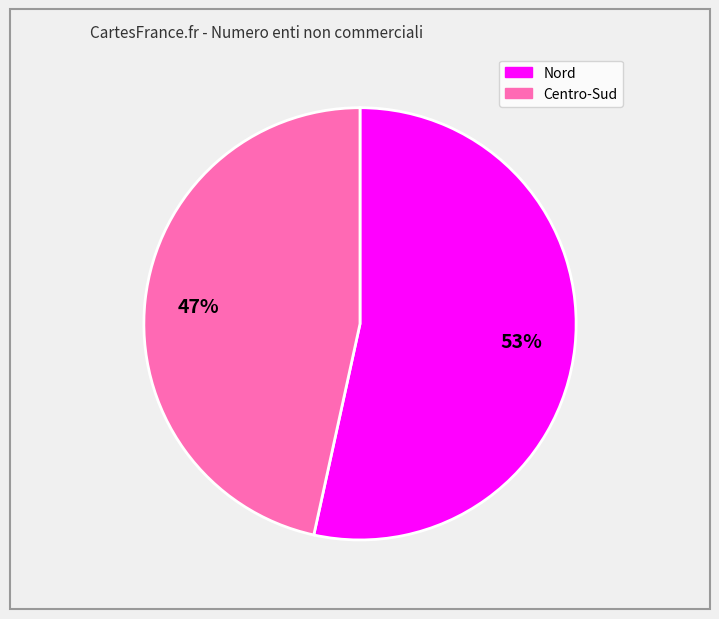

To the nearest percent, what is the average slice percentage?

50%